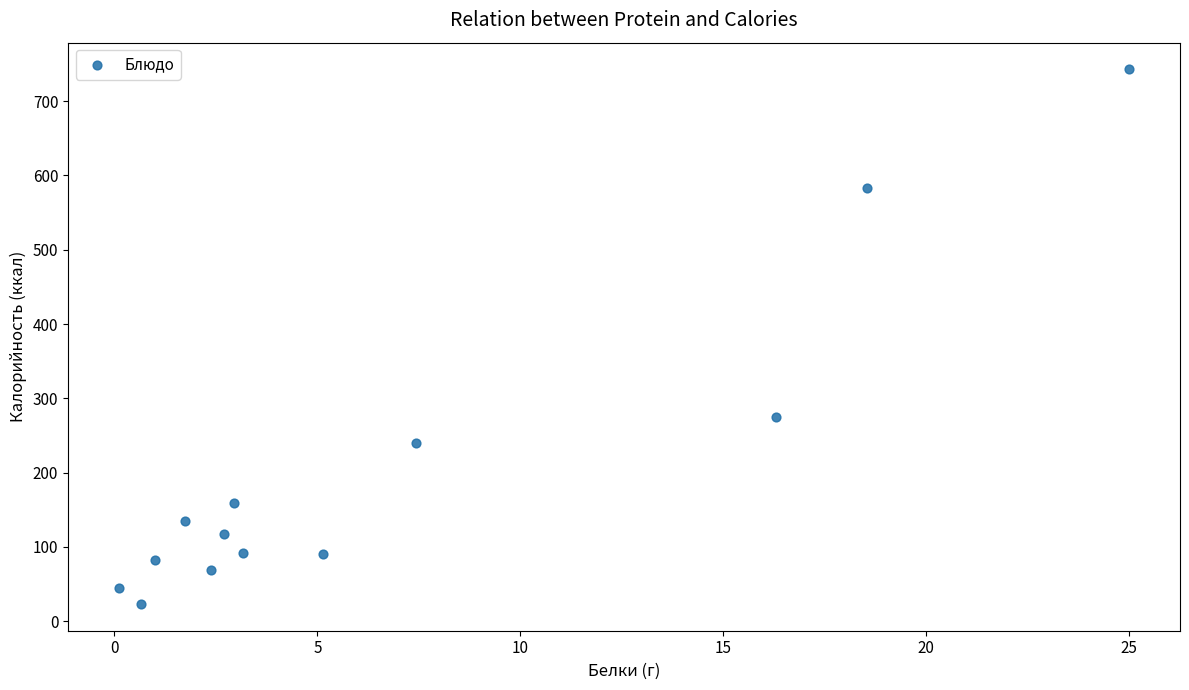

What Y value in the scatter plot is closest to 382?

275.1